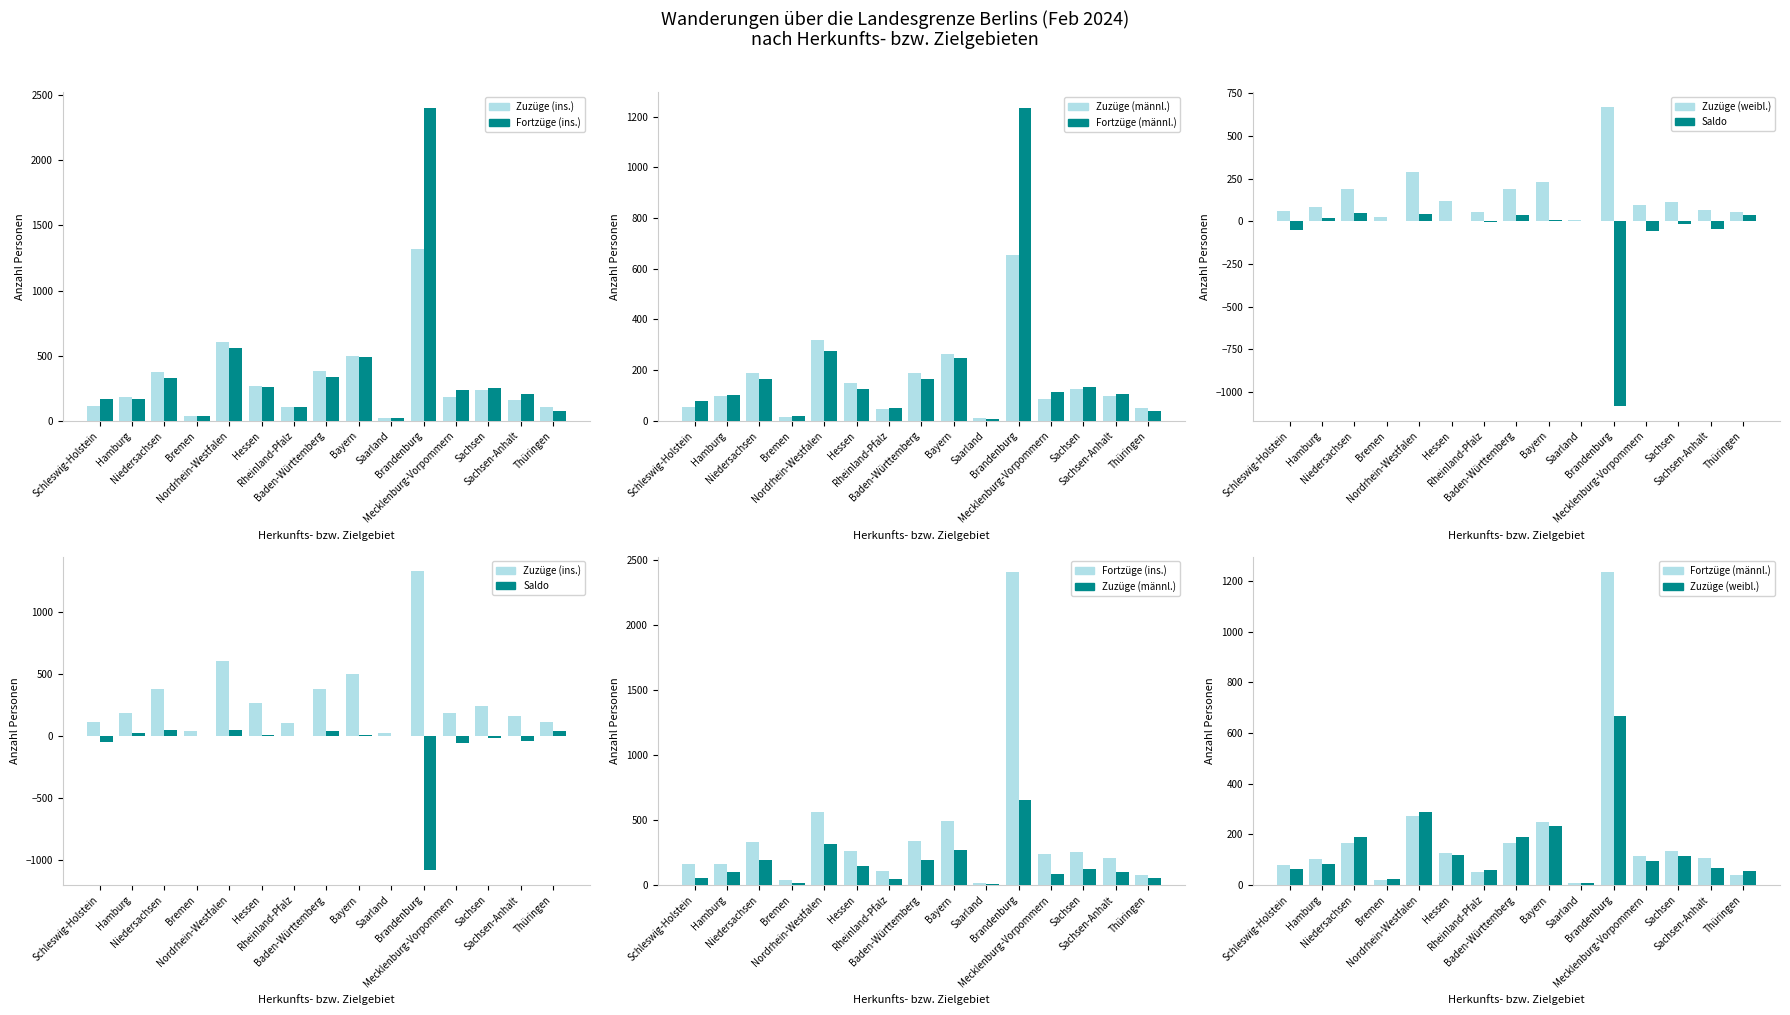

Count the number of data series in this chart.

6